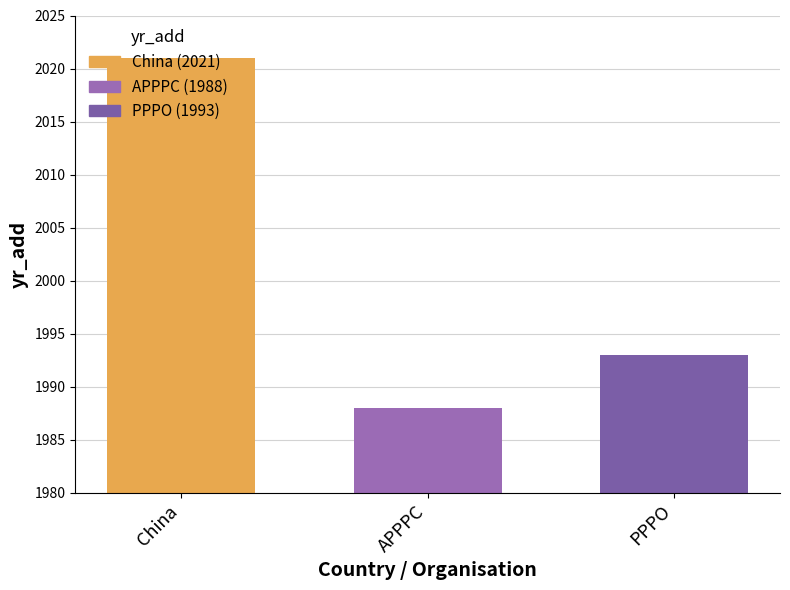

What is the value of the 3rd bar from the left?

1993